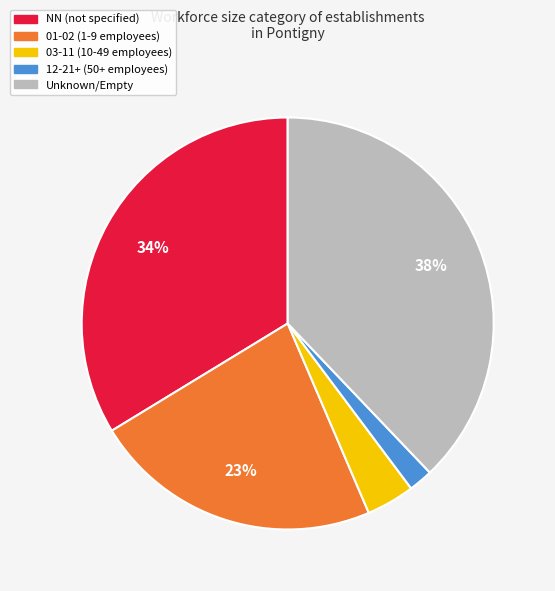

To the nearest percent, what is the average slice percentage?

20%